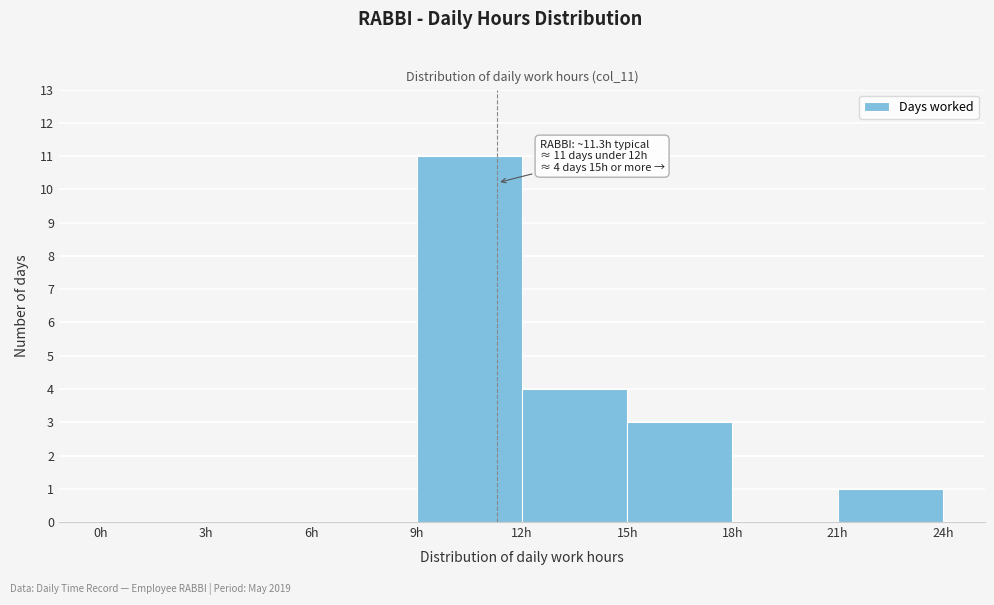

Which range on the x-axis has the tallest bar?

9 to 12